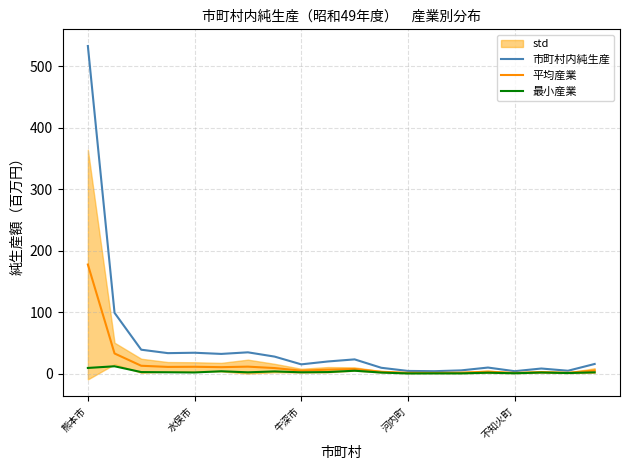

How many lines are shown in the chart?

3